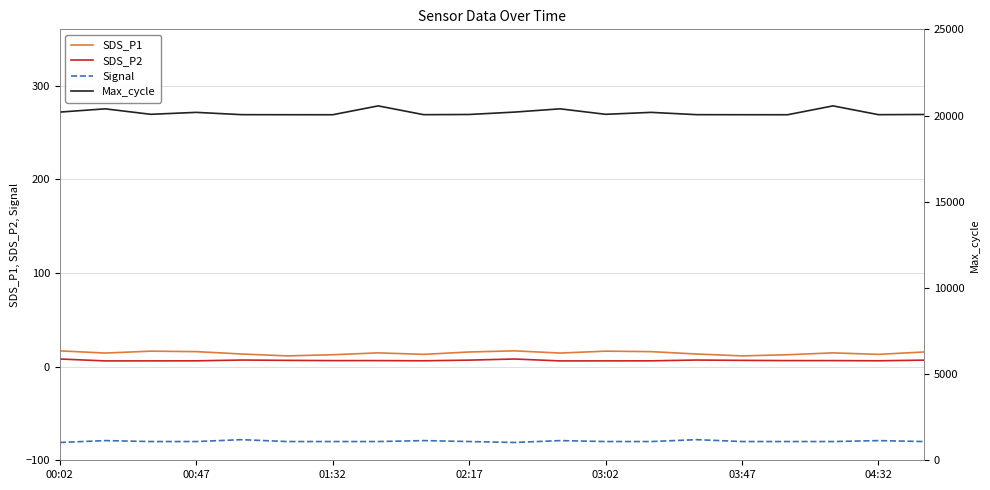

What is the sum of all SDS_P1 values?

289.0